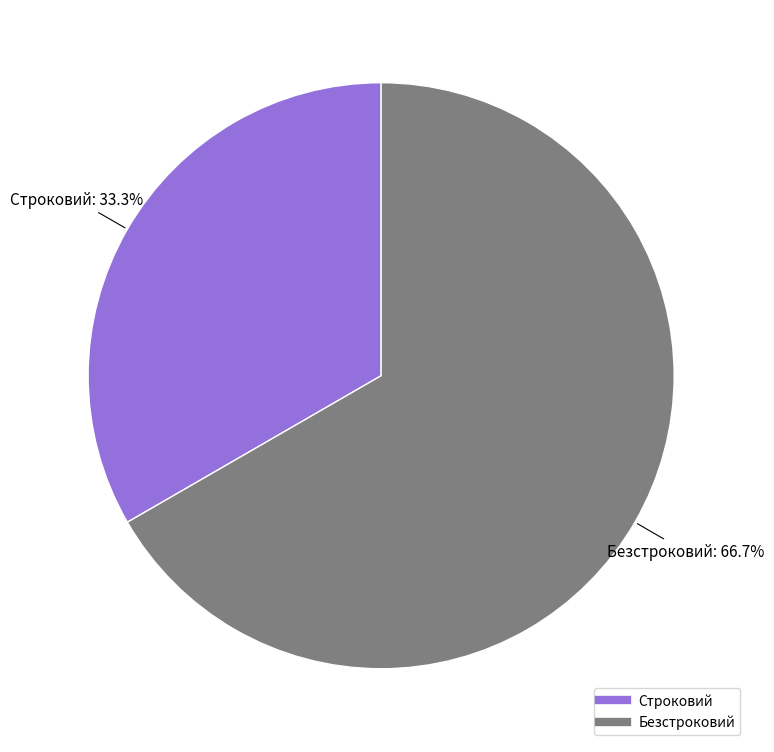

Count the number of slices in the pie.

2